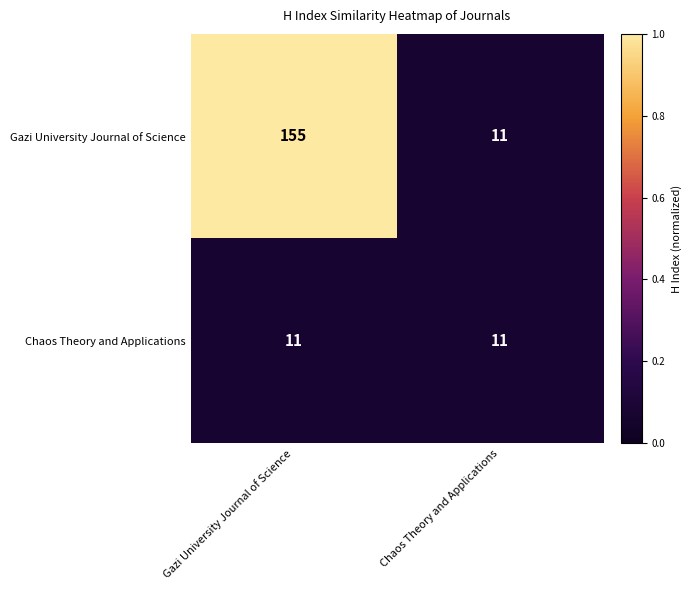

Reading left to right, extract all data points from this chart.

Gazi University Journal of Science: Gazi University Journal of Science=155	Chaos Theory and Applications=11
Chaos Theory and Applications: Gazi University Journal of Science=11	Chaos Theory and Applications=11